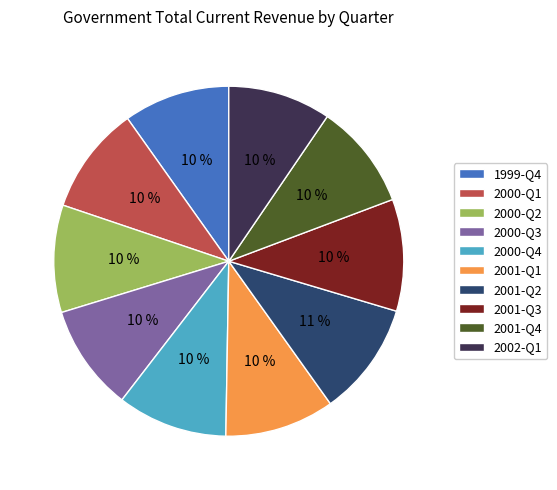

Count the number of slices in the pie.

10